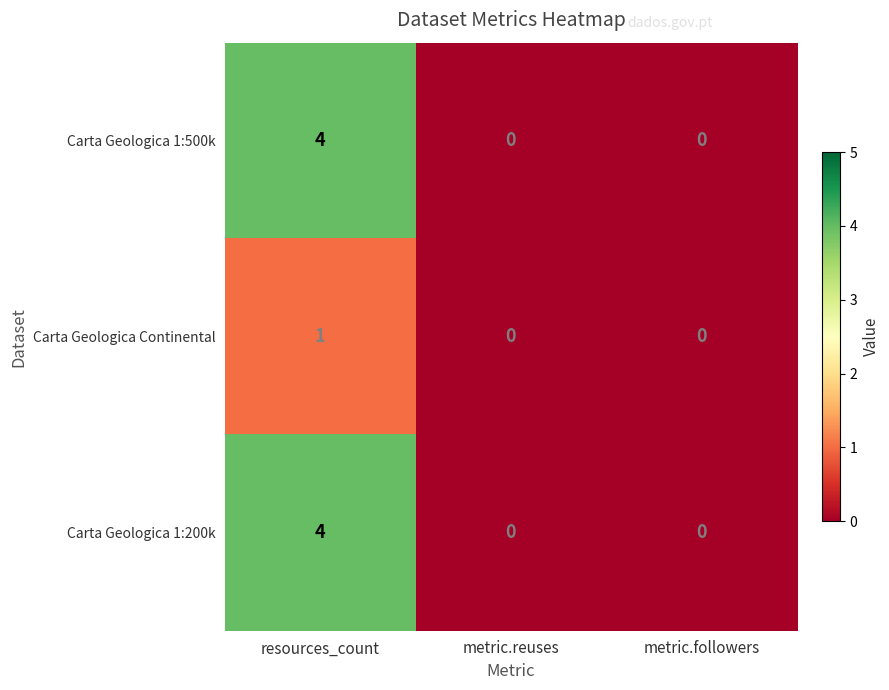

What is the difference between the maximum and minimum values in the Carta Geologica 1:500k series?

4